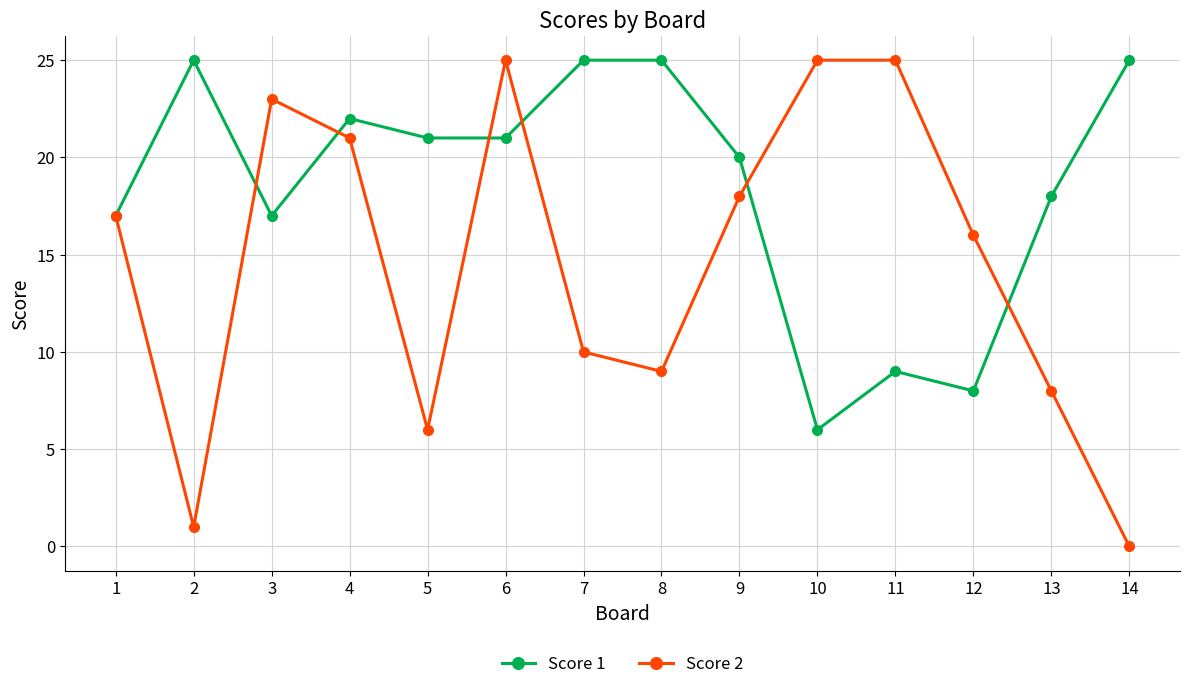

Which series has the largest range (max minus min)?

Score 2